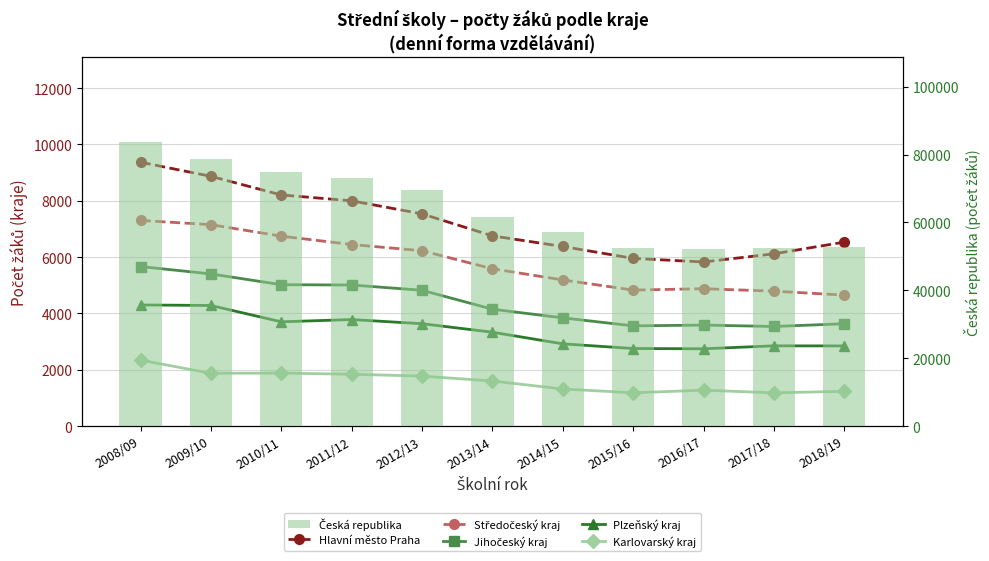

Which series has the largest range (max minus min)?

Česká republika